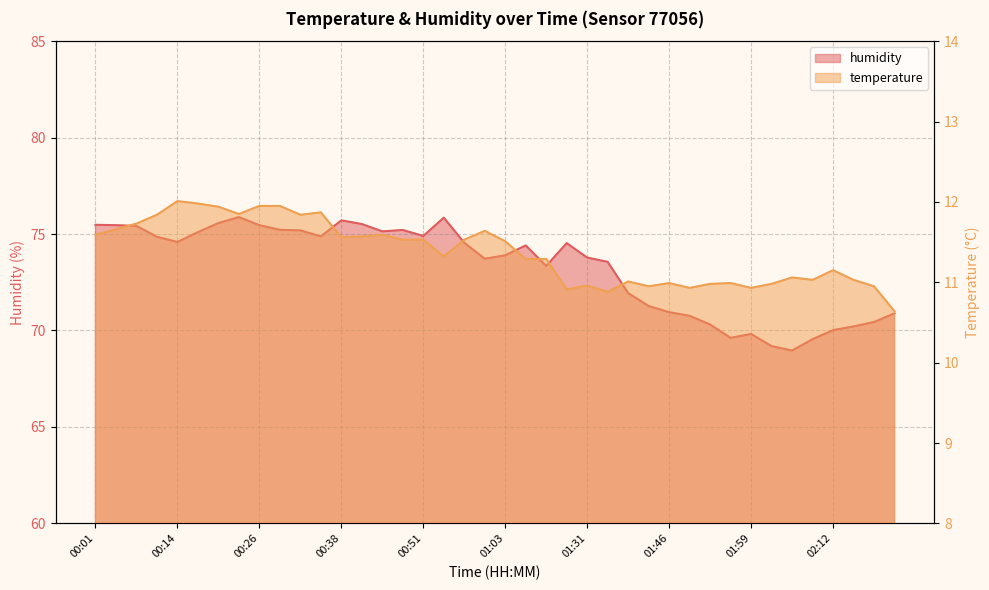

What is the sum of all humidity values?

2931.2